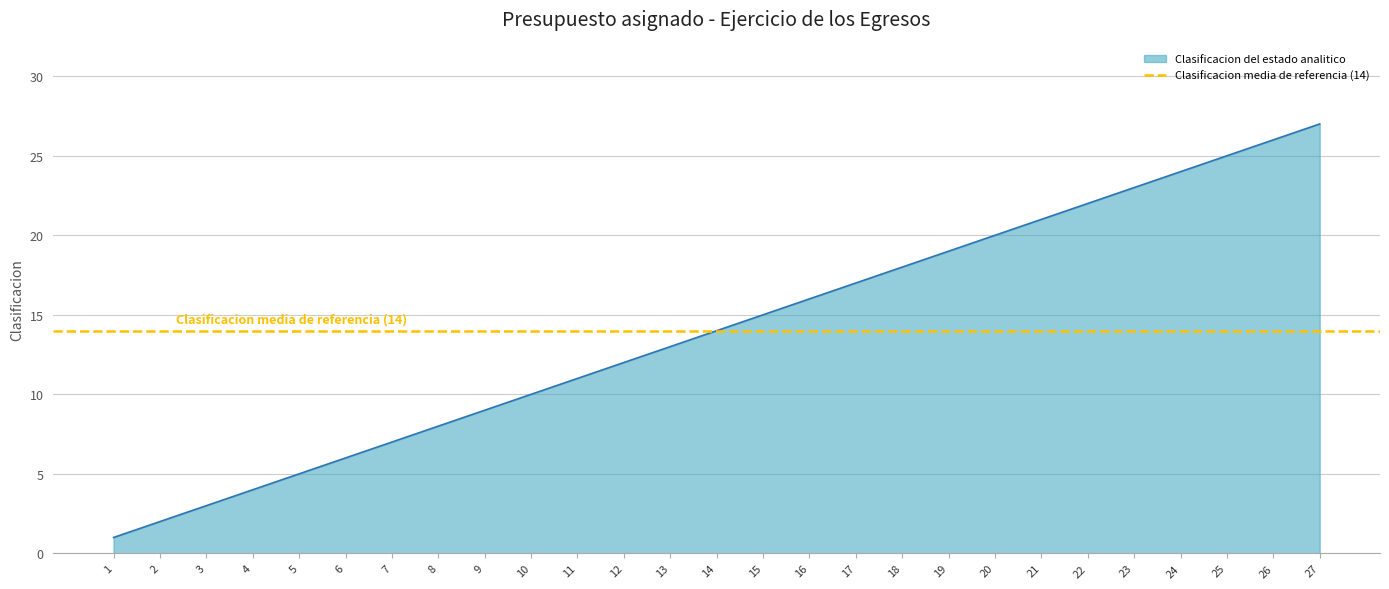

Which category has the highest value across all series?

27